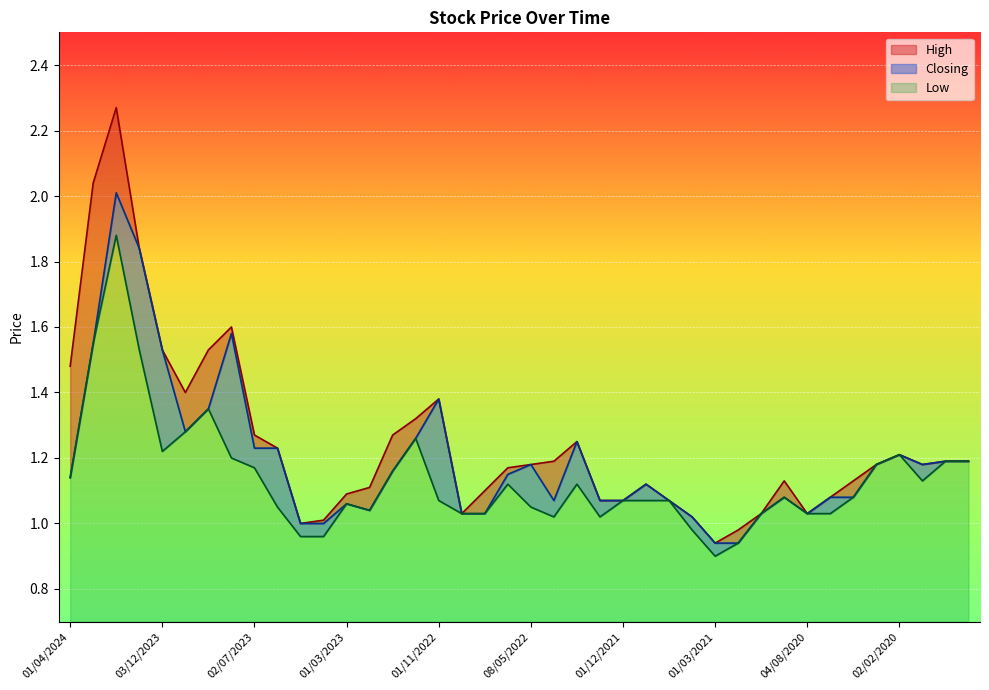

What position from the left is 01/02/2023?

14